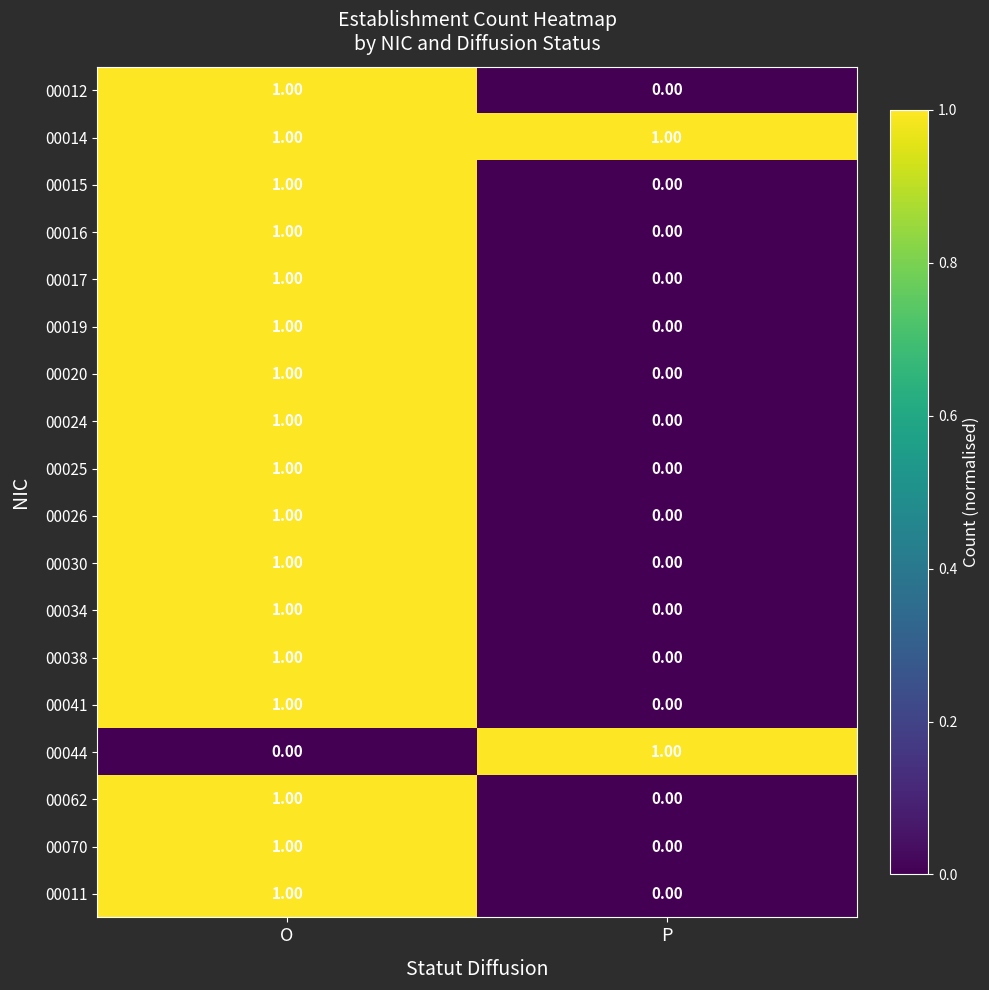

At which label is 00017 closest to 0?

P